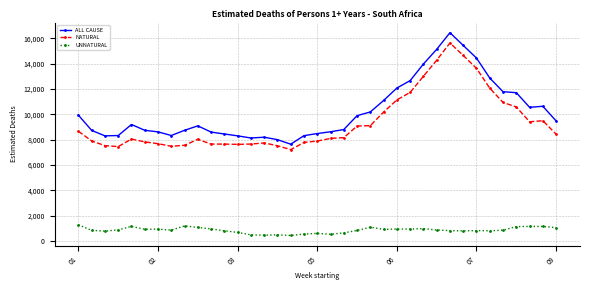

What is the maximum value for UNNATURAL?

1269.9